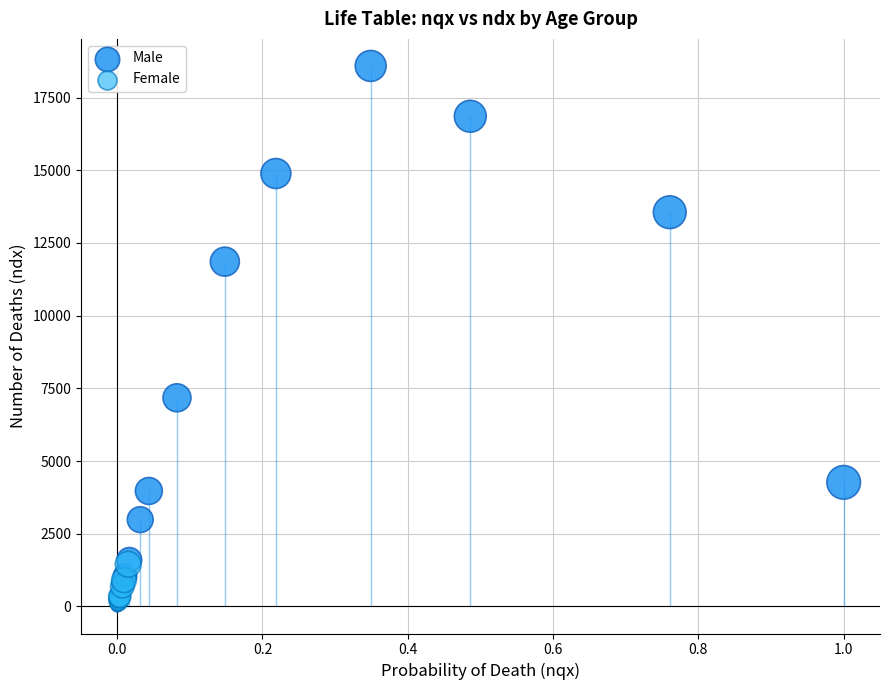

Which series reaches the maximum Y coordinate?

Male